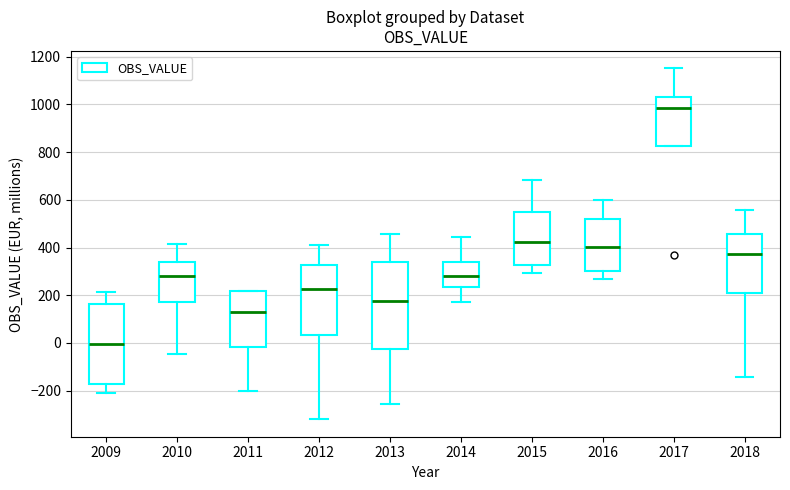

Reading left to right, read every box against the y-axis: the position of its median line, the range the box covers, and the ends of its whiskers. The values are not printed on the chart, so give them approximately, as read against the axis.

2009: median 0, box -180 to 160, whiskers -200 to 220
2010: median 280, box 160 to 340, whiskers -40 to 420
2011: median 140, box -20 to 220, whiskers -200 to 220
2012: median 220, box 40 to 320, whiskers -320 to 420
2013: median 180, box -20 to 340, whiskers -260 to 460
2014: median 280, box 240 to 340, whiskers 180 to 440
2015: median 420, box 320 to 540, whiskers 300 to 680
2016: median 400, box 300 to 520, whiskers 260 to 600
2017: median 980, box 820 to 1040, whiskers 820 to 1160
2018: median 380, box 200 to 460, whiskers -140 to 560